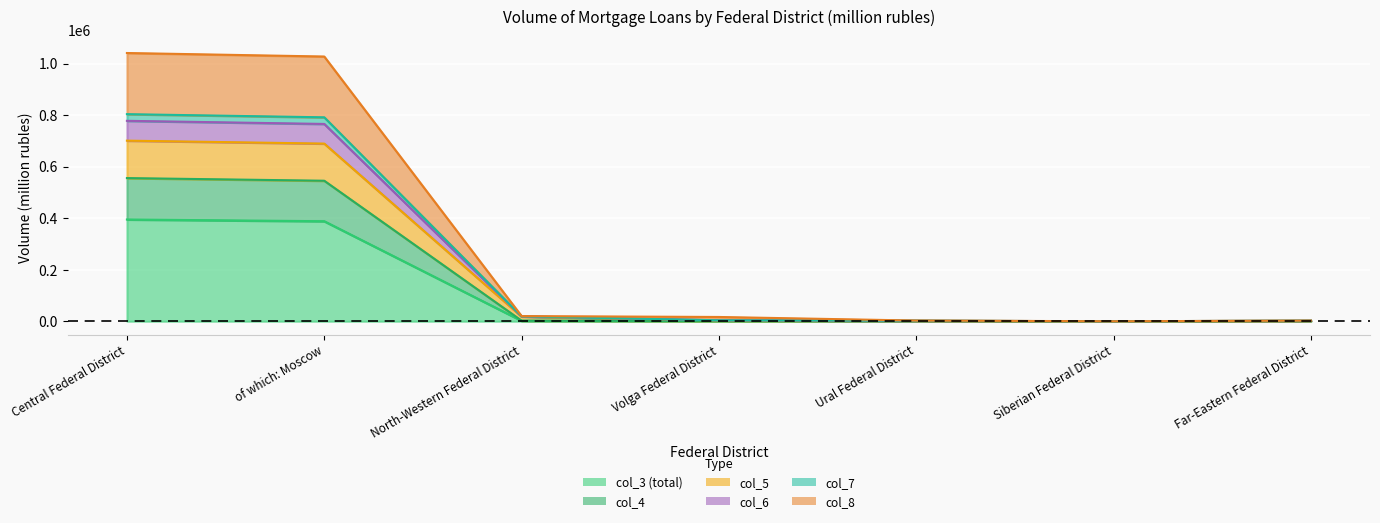

Does the chart display data point markers on the line(s)?

No